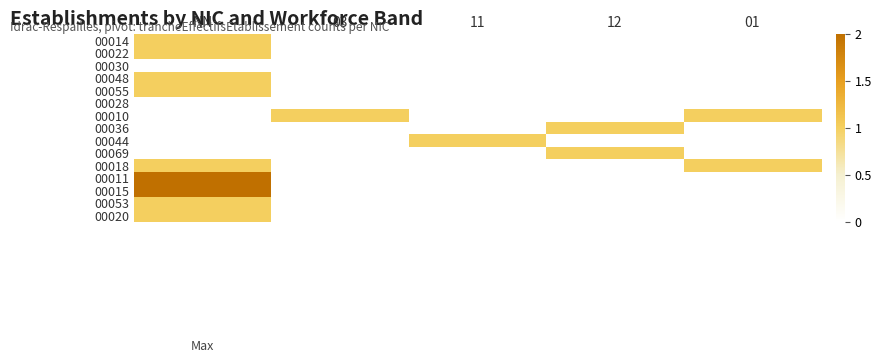

List the series in order of their peak value, highest first.

00011, 00015, 00014, 00022, 00048, 00055, 00010, 00036, 00044, 00069, 00018, 00053, 00020, 00030, 00028